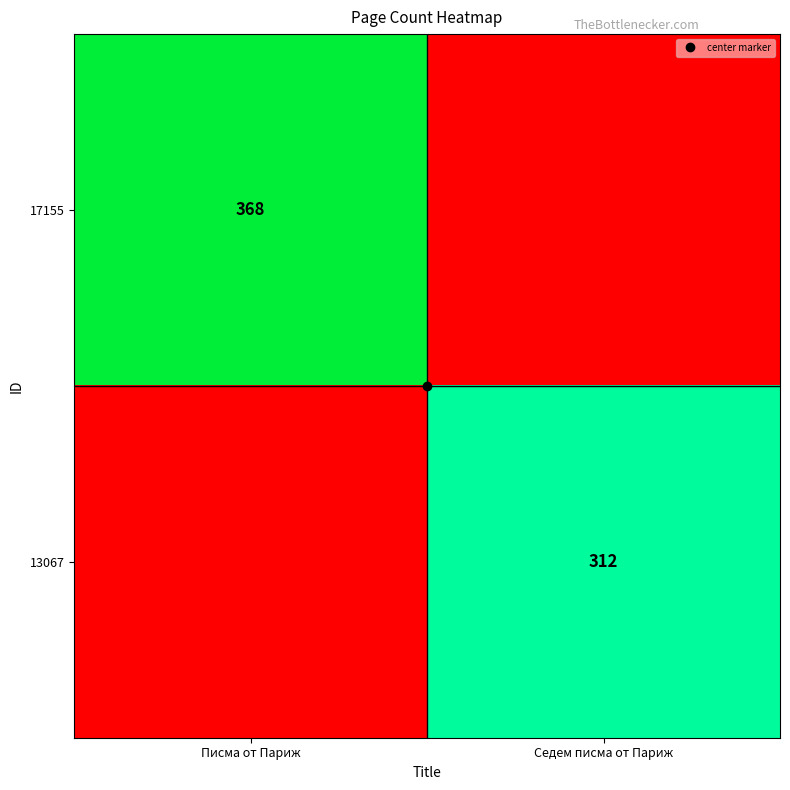

At which label does 13067 reach its minimum?

Писма от Париж